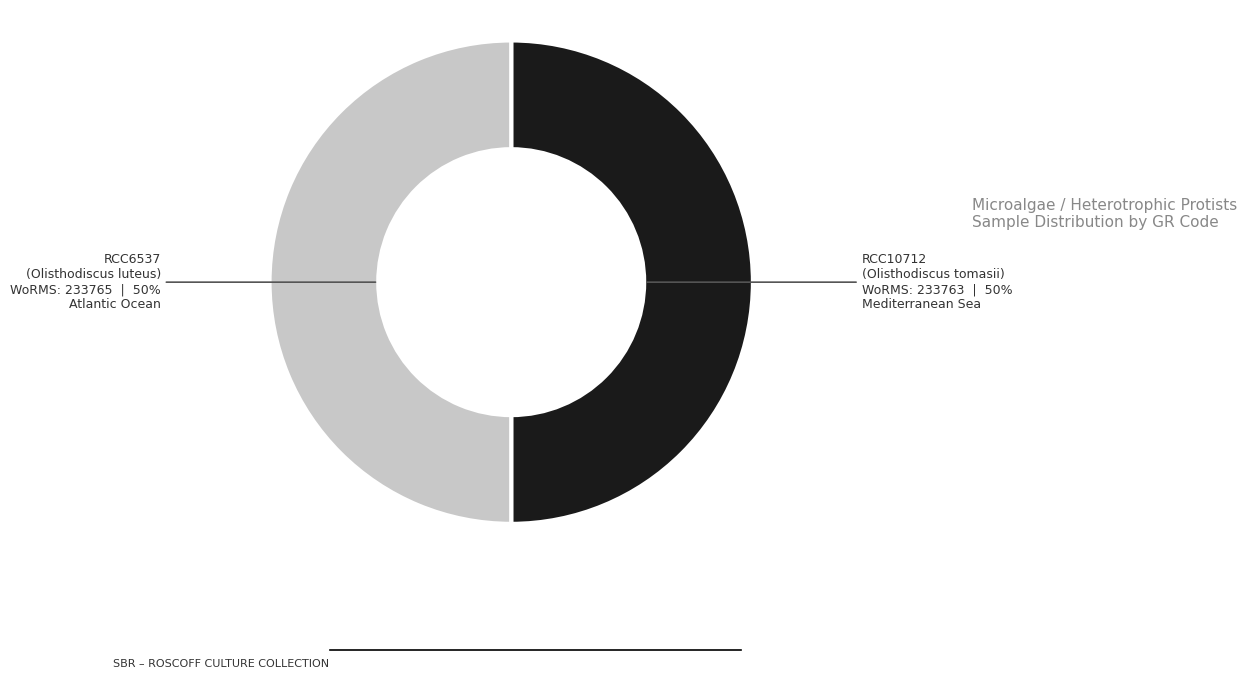

Approximately how many times larger is the value at RCC6537 compared to RCC10712?

1.0